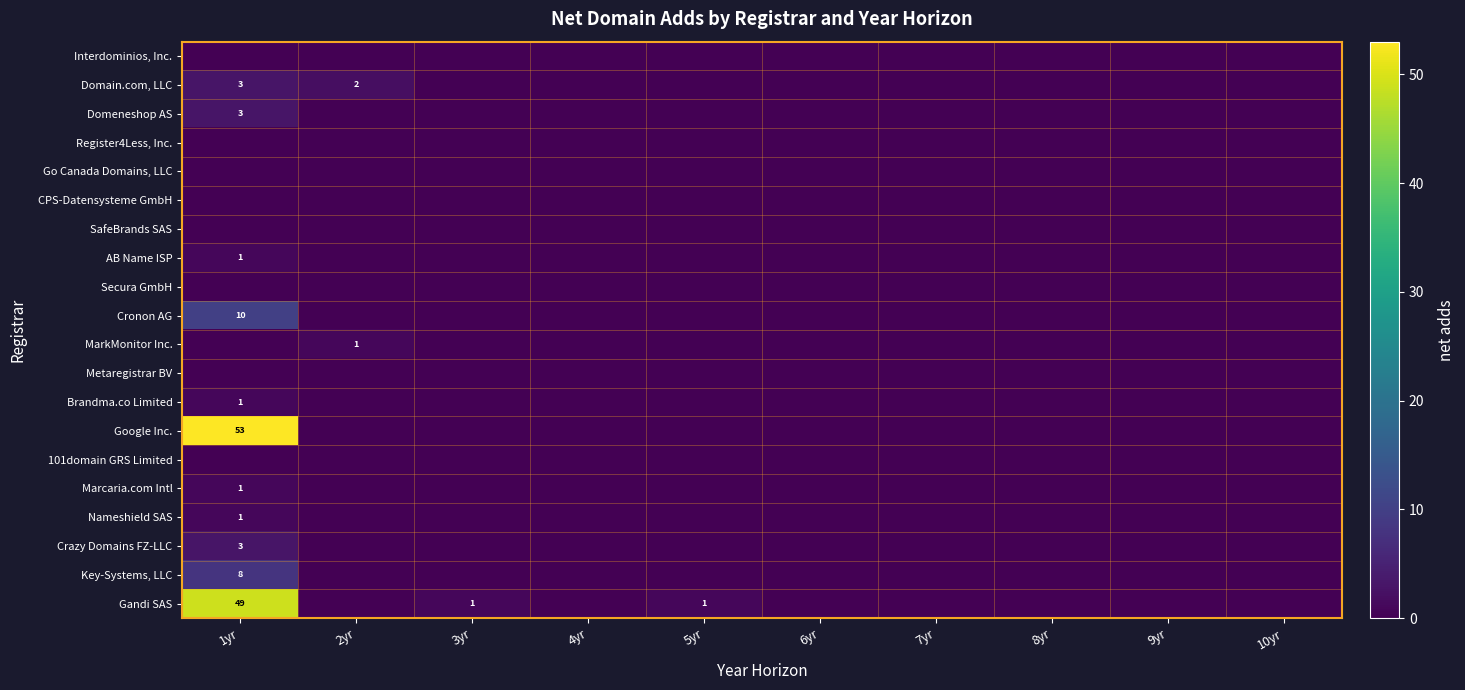

What is the maximum value shown in the chart?

53